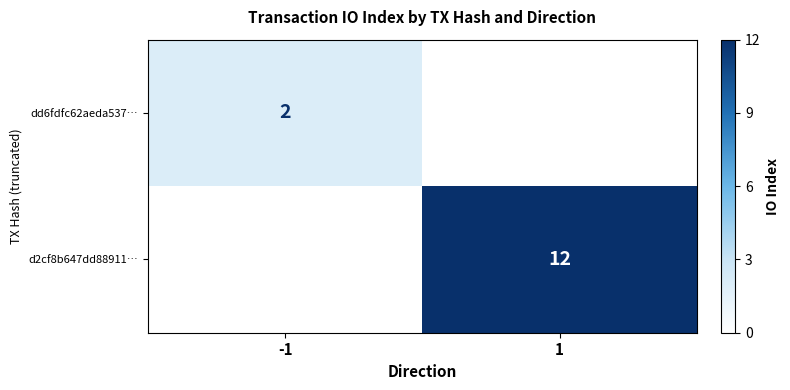

The value of dd6fdfc62aeda537… at -1 is 3. True or false?

False